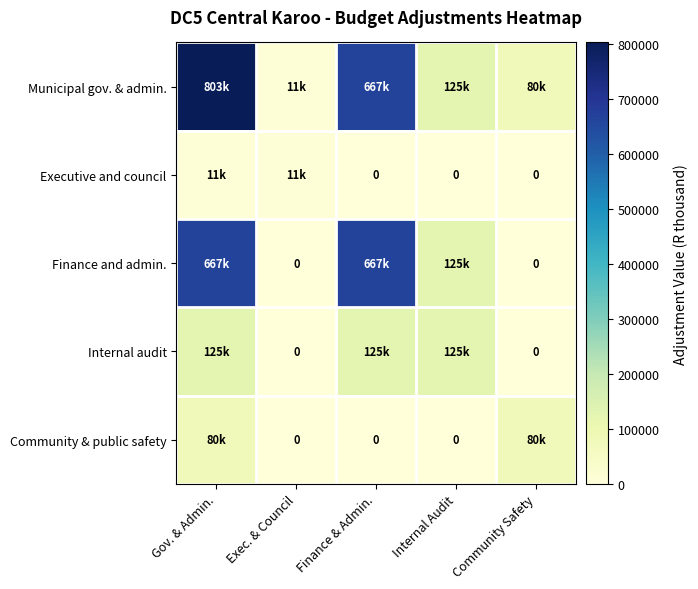

Which series has the largest total across all categories?

Municipal gov. & admin.